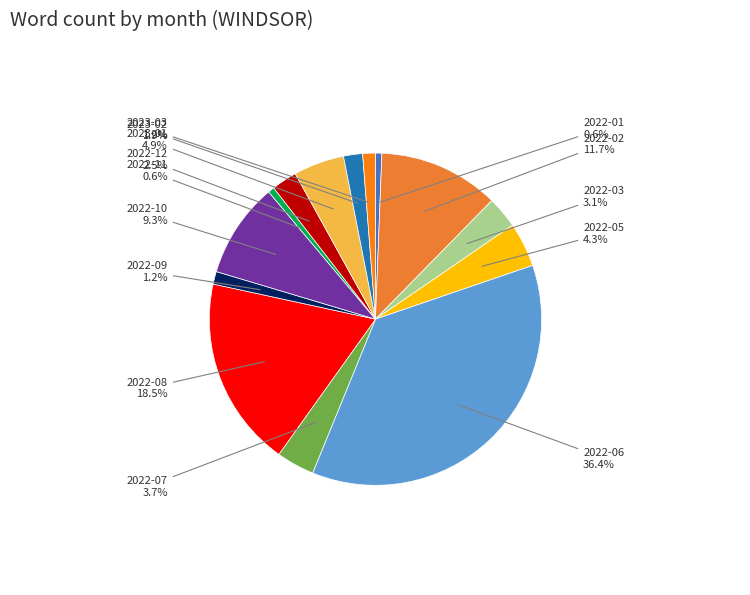

Does 2022-08 represent more than half of the total?

No